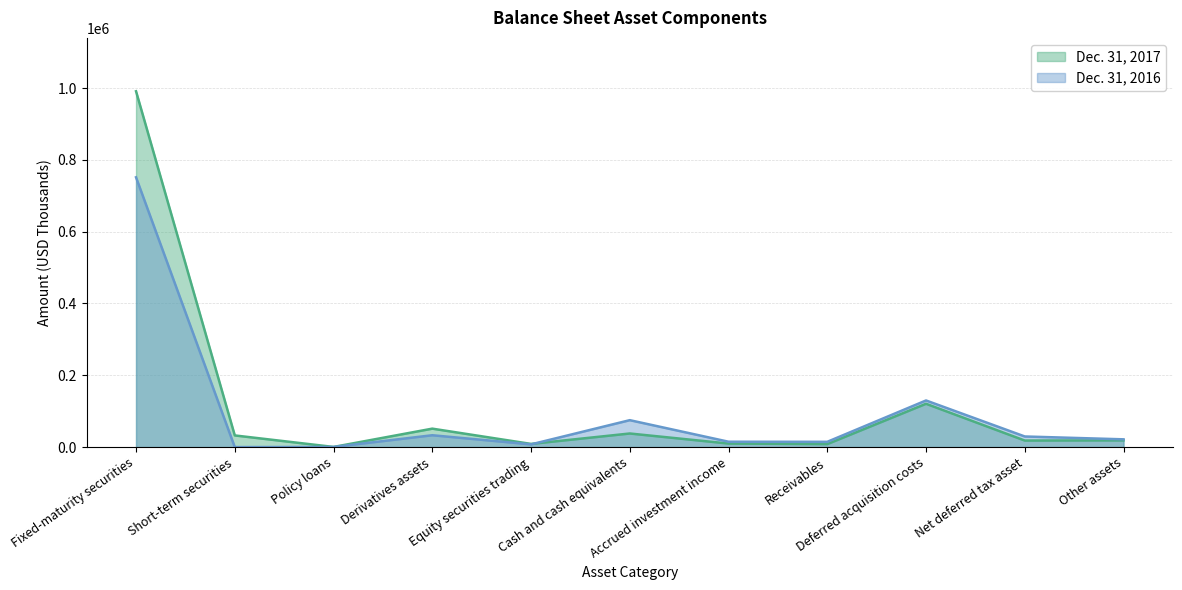

How many data points in Dec. 31, 2016 are less than 21600?

5